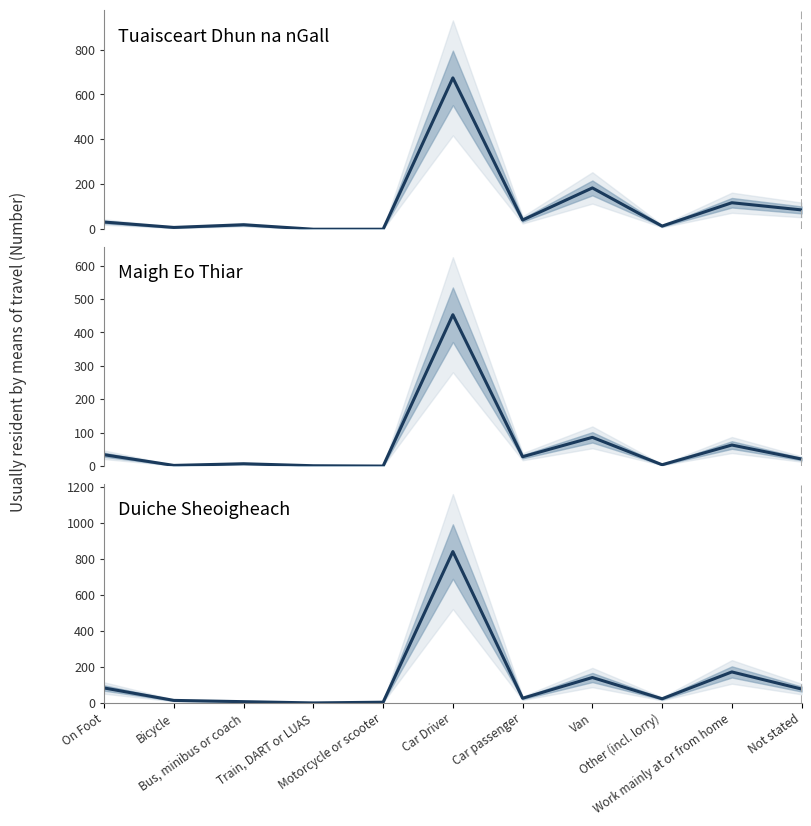

True or false: Duiche Sheoigheach and Tuaisceart Dhun na nGall cross at least once.

True